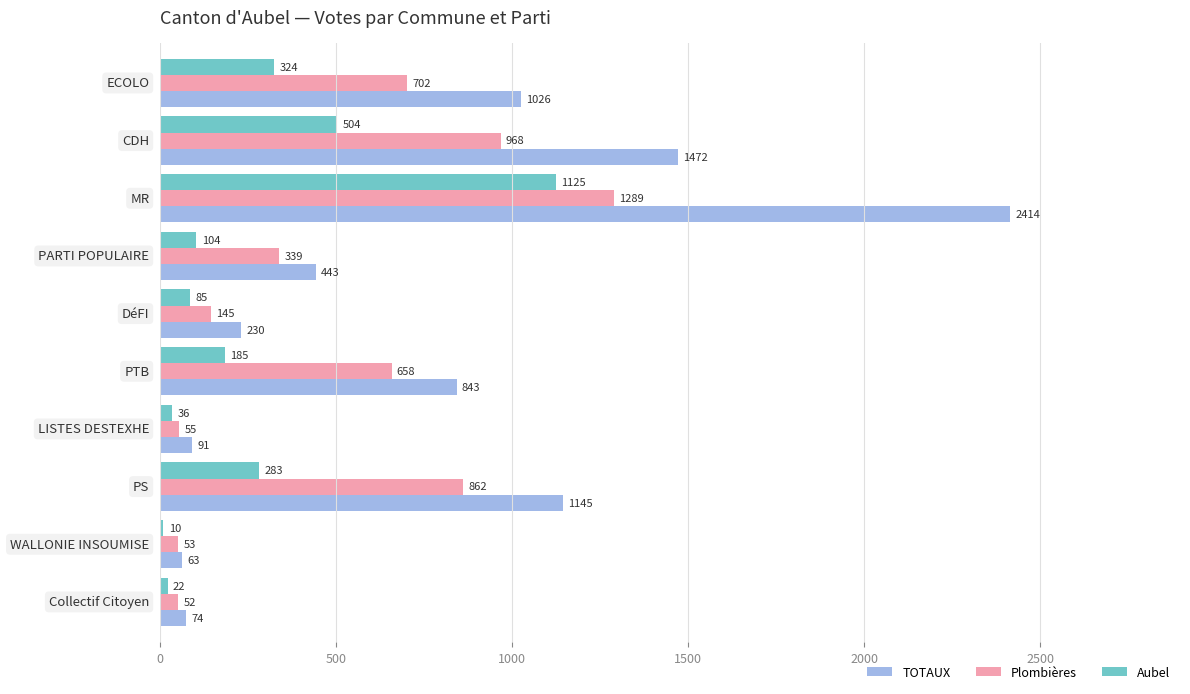

List the series in order of their overall mean, lowest first.

Aubel, Plombières, TOTAUX